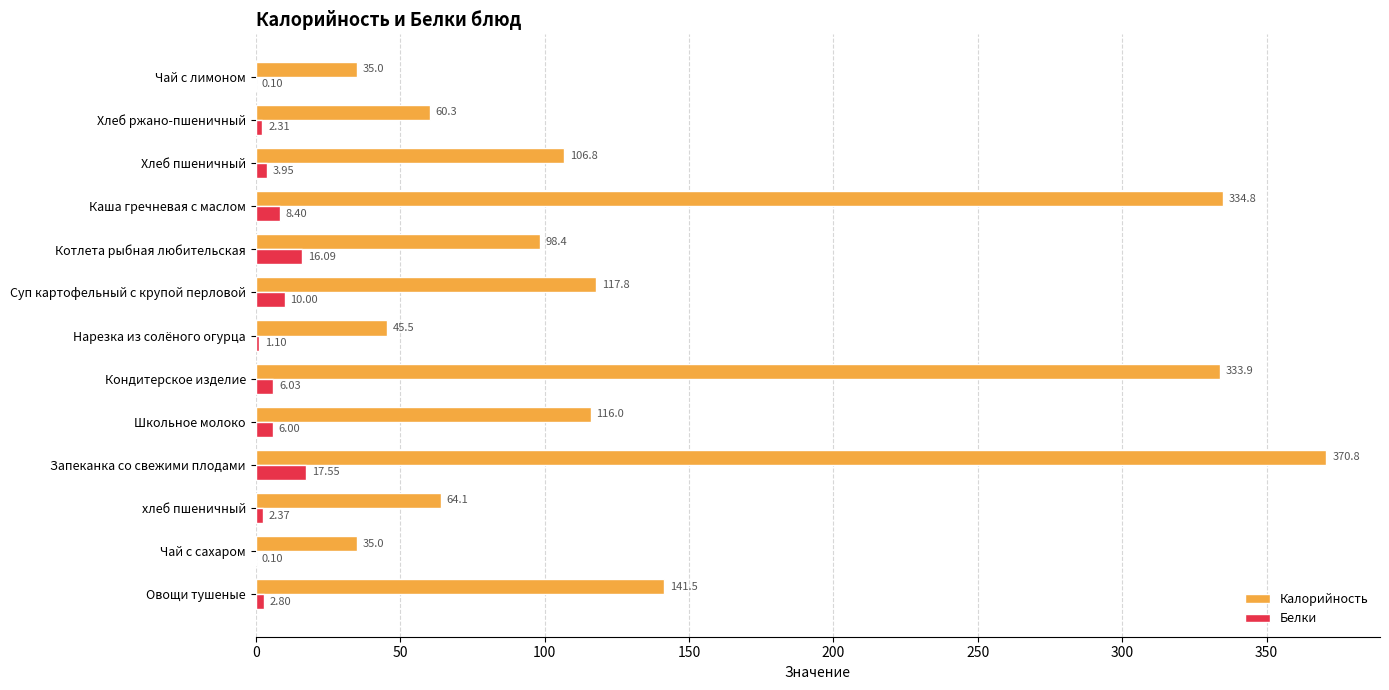

What is the sum of the Калорийность values at Школьное молоко and Каша гречневая с маслом?

450.8